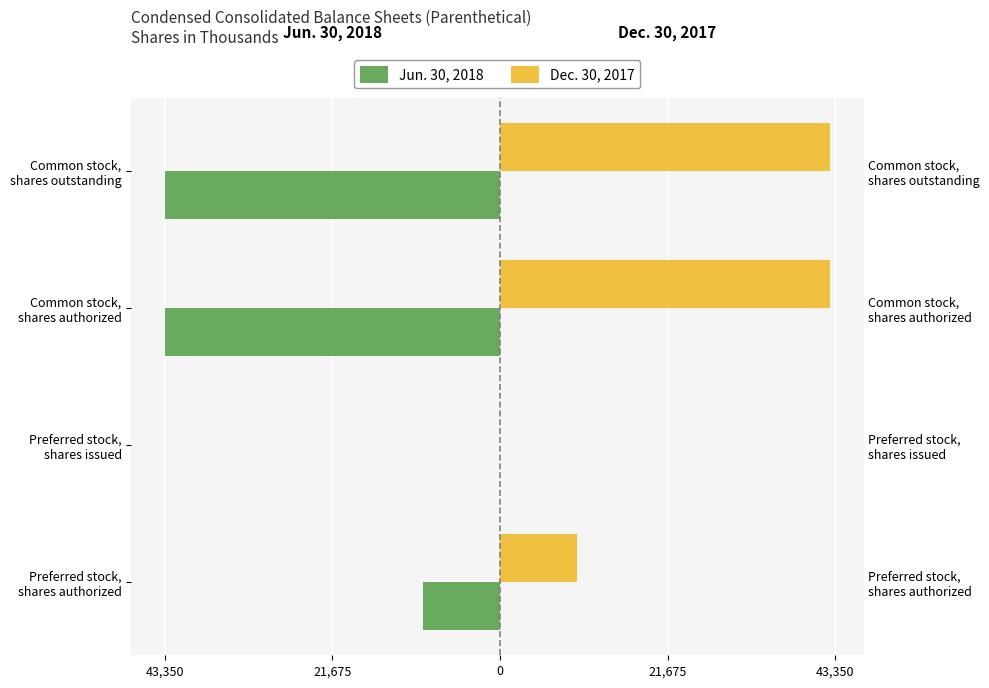

Between Common stock, shares authorized and Preferred stock, shares authorized, which is larger?

Preferred stock, shares authorized